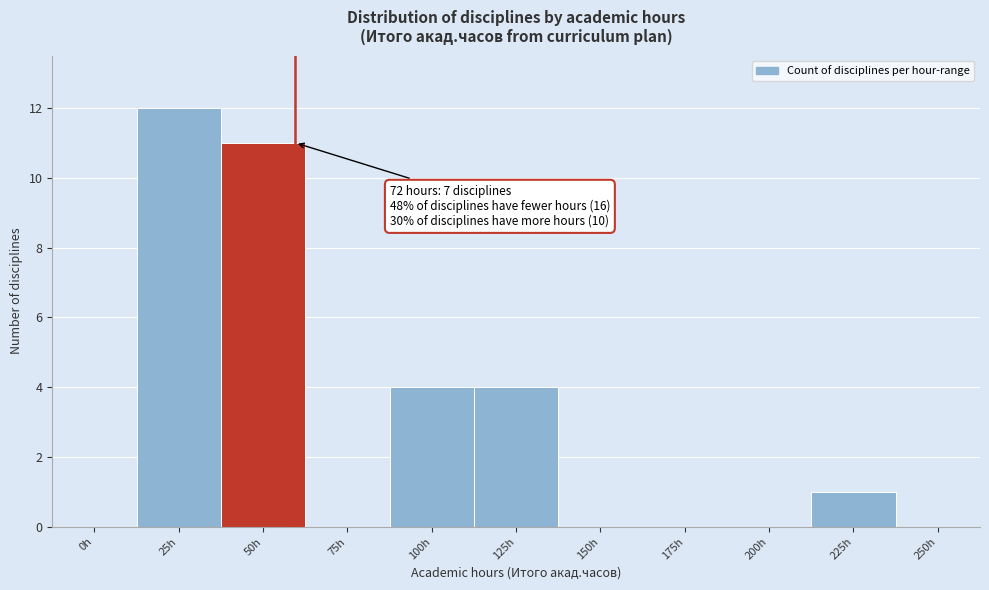

Reading left to right, transcribe all the data shown in this chart.

0h=0	25h=12	50h=11	75h=0	100h=4	125h=4	150h=0	175h=0	200h=0	225h=1	250h=0